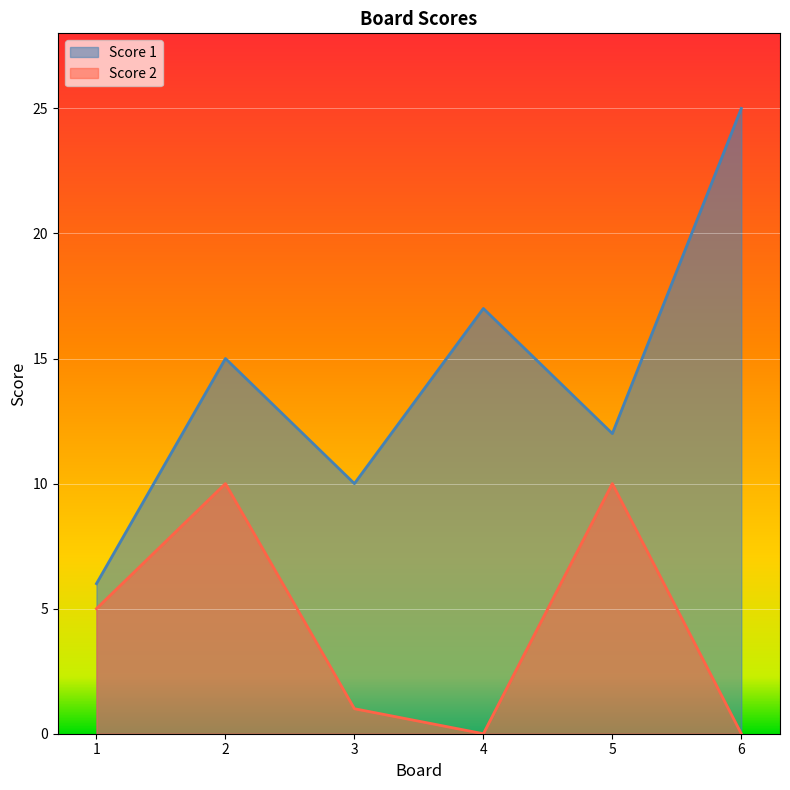

How many lines are shown in the chart?

2